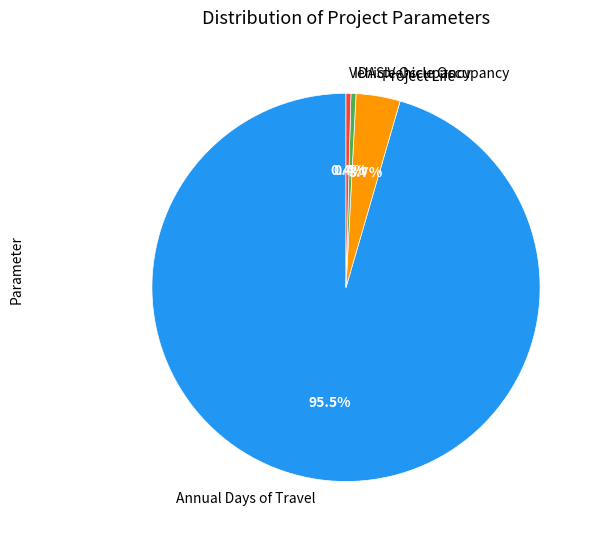

What is the total percentage of Vehicle Occupancy and IDAS Vehicle Occupancy?

0.8%